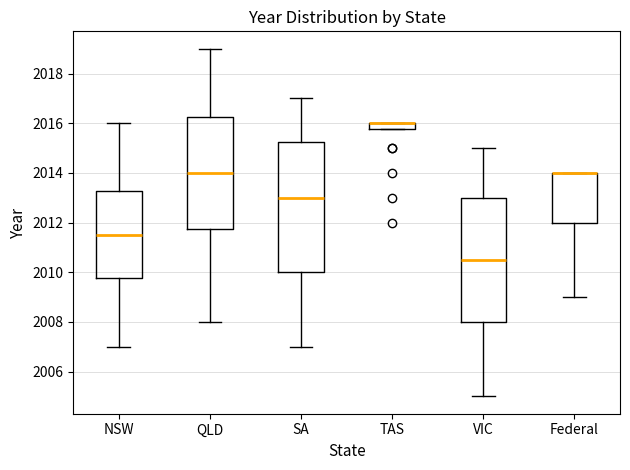

Comparing the boxes themselves (not the whiskers), which one is the tallest?

SA